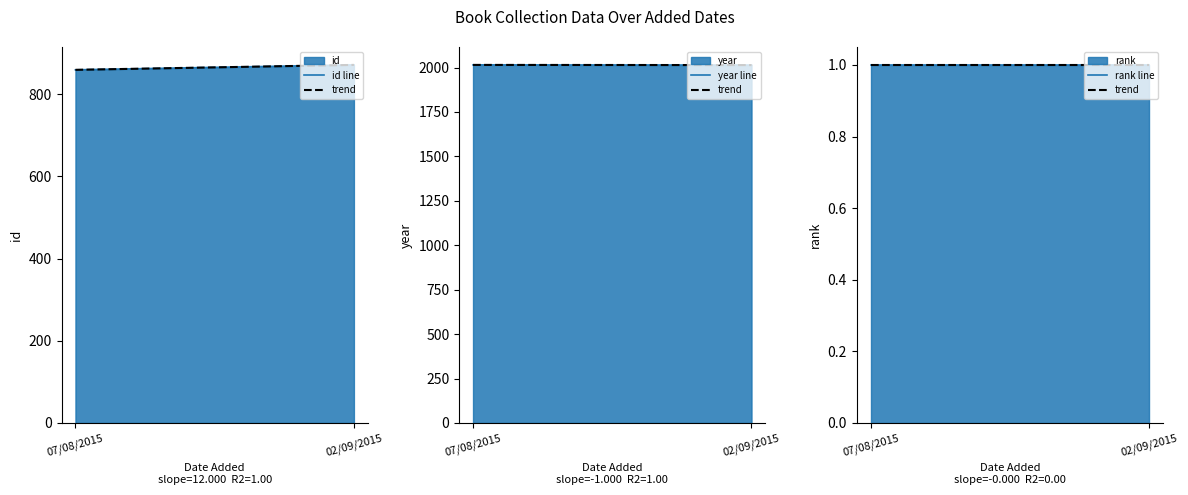

True or false: year line has a value of 2015.0 at 07/08/2015.

True